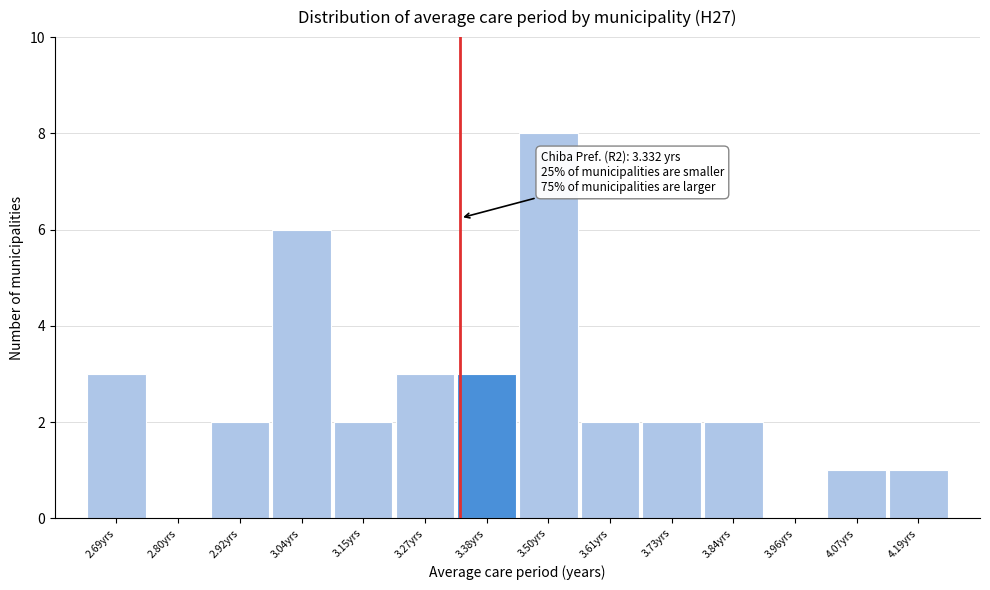

Which range on the x-axis has the tallest bar?

3.44 to 3.56